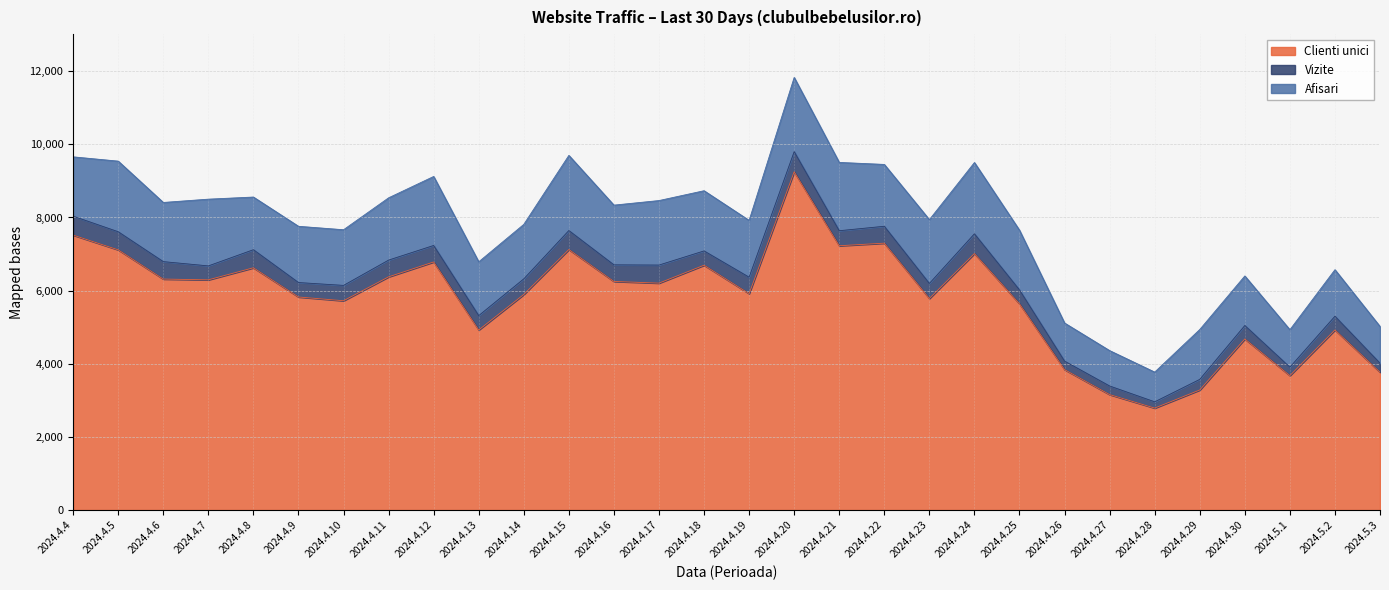

Which label corresponds to the smallest value in the chart?

2024.4.28